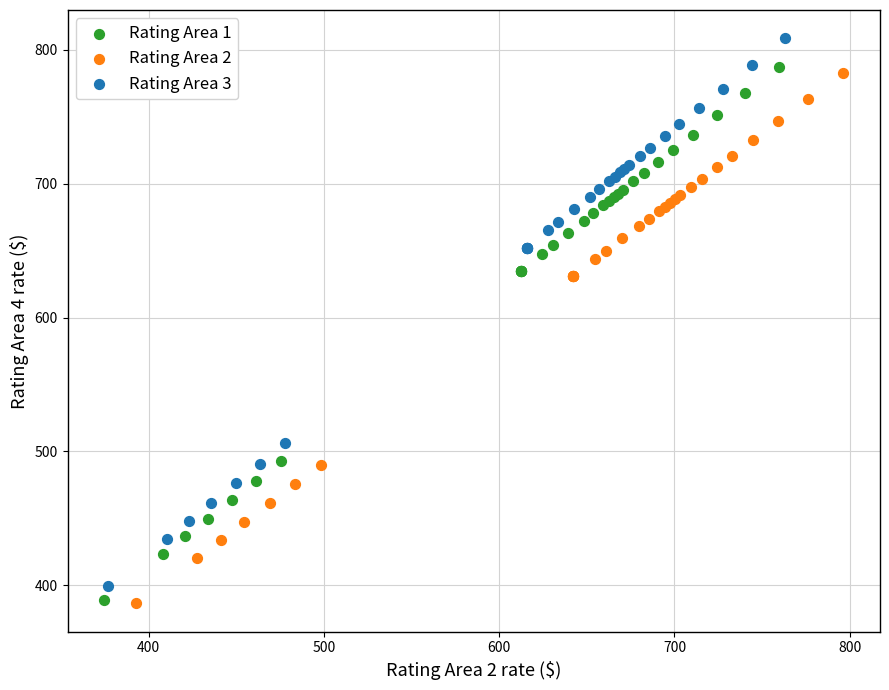

Which series contains the highest Y value?

Rating Area 3